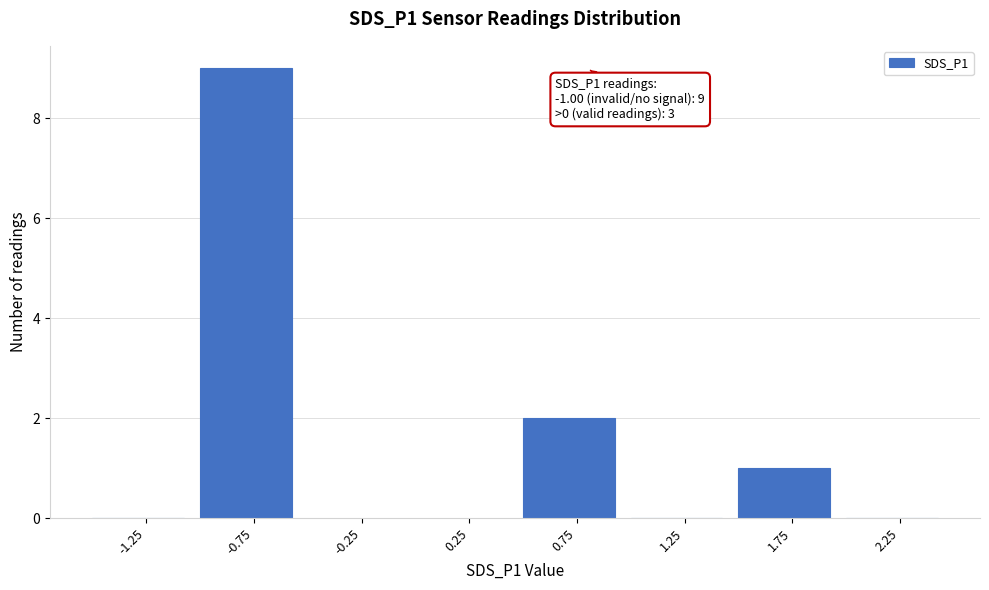

Which range on the x-axis has the tallest bar?

-1.0 to -0.5